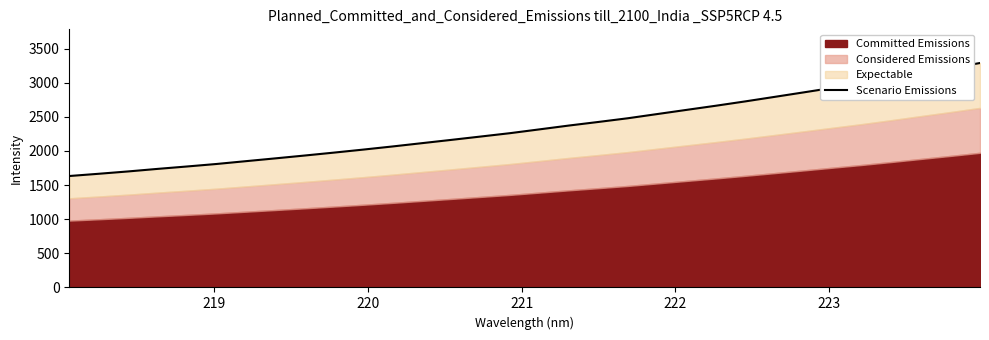

Reading left to right, what are all the values shown in this chart?

1632.4	1665.3	1699.5	1736.7	1772.0	1808.5	1849.7	1890.6	1932.3	1975.2	2019.6	2065.6	2113.9	2162.0	2211.1	2260.5	2316.1	2372.0	2424.3	2478.4	2539.8	2601.1	2661.9	2725.4	2791.6	2858.1	2925.7	2992.9	3064.6	3138.8	3212.0	3287.9